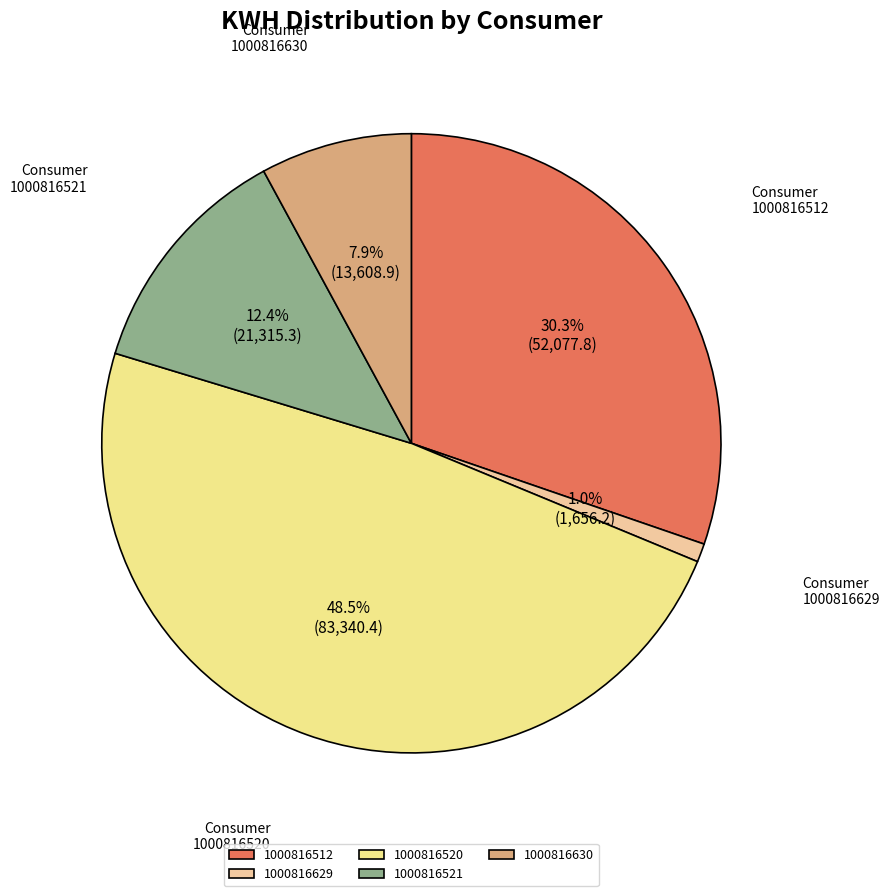

Is it true that 1000816521 is 12% of the pie?

True